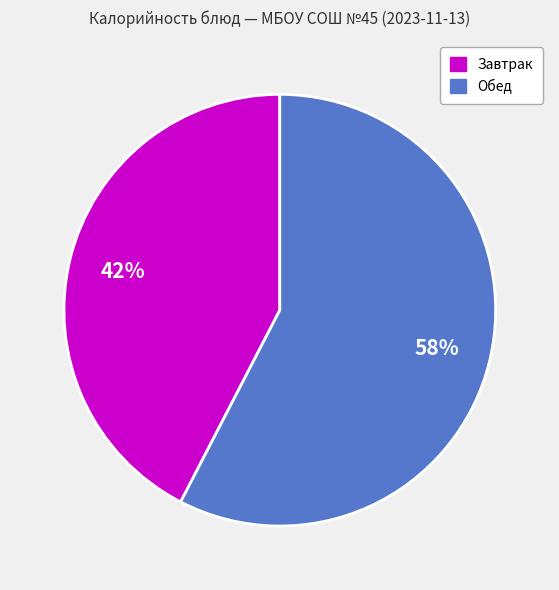

Count the number of slices in the pie.

2